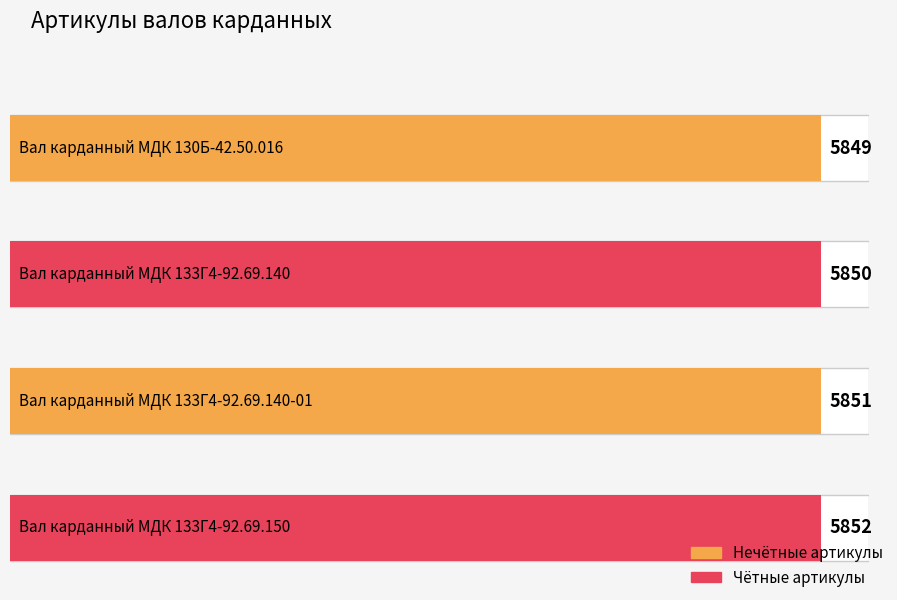

What is the change in value from Вал карданный МДК 130Б-42.50.016 to Вал карданный МДК 133Г4-92.69.140-01?

+2